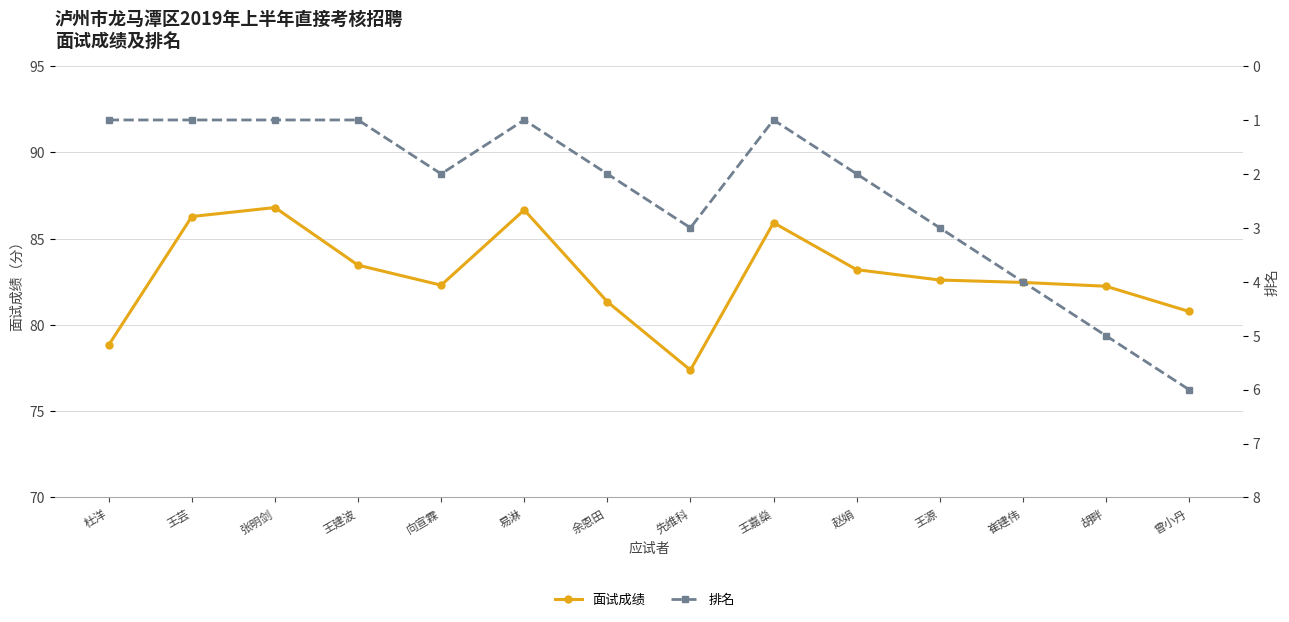

Which series has the largest total across all categories?

面试成绩